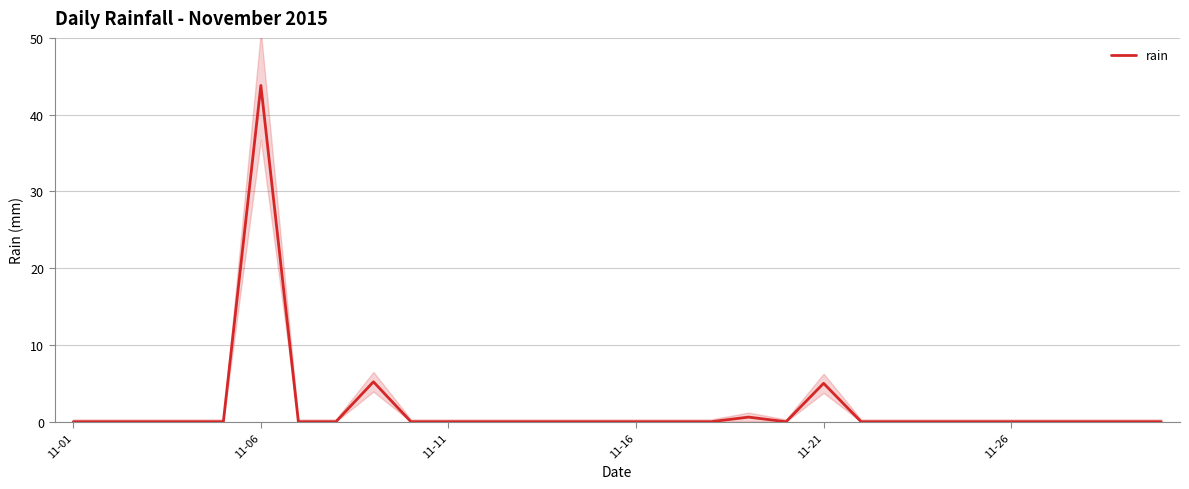

At which label does rain reach its peak?

11-06